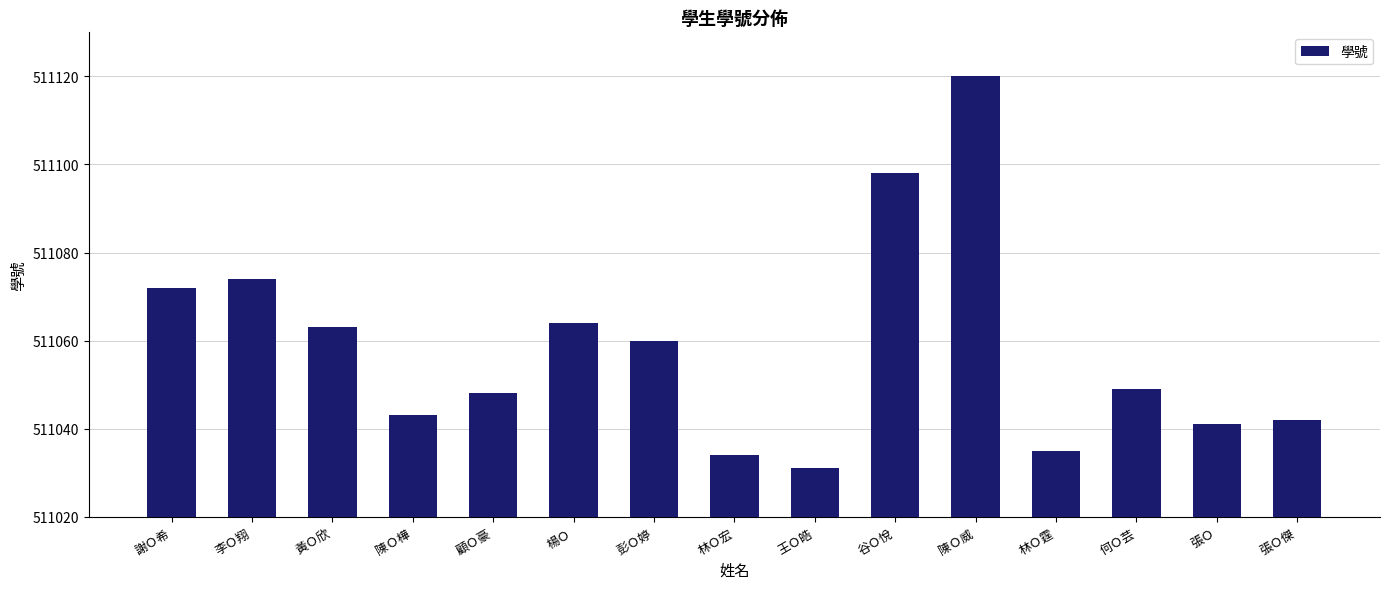

Rank the categories by value from lowest to highest.

王Ｏ皓, 林Ｏ宏, 林Ｏ霆, 張Ｏ, 張Ｏ傑, 陳Ｏ樺, 顧Ｏ豪, 何Ｏ芸, 彭Ｏ婷, 黃Ｏ欣, 楊Ｏ, 謝Ｏ希, 李Ｏ翔, 谷Ｏ悅, 陳Ｏ威